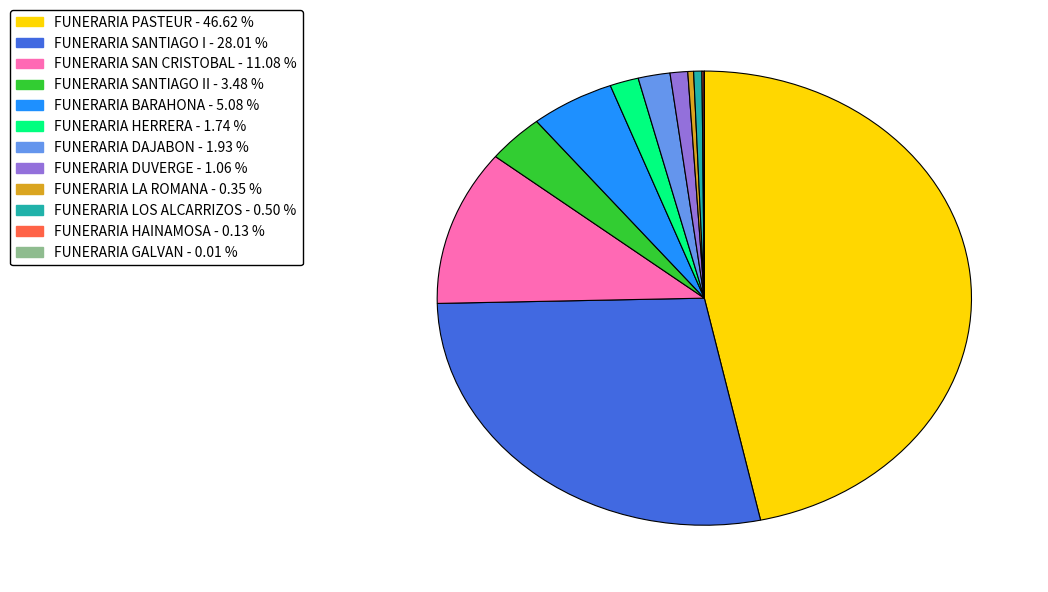

Is there any slice that represents more than half of the pie?

No